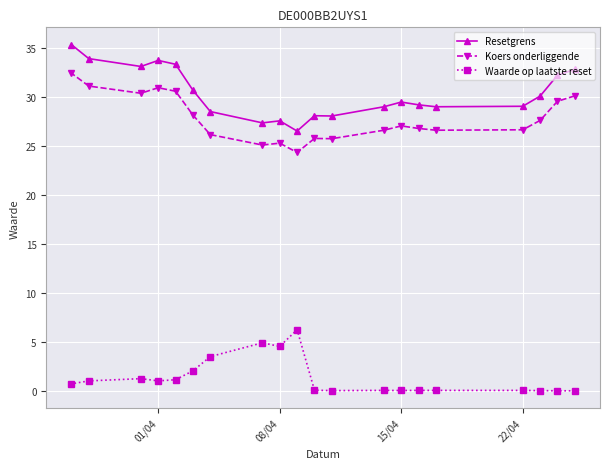

At how many categories does at least one series exceed 22?

20